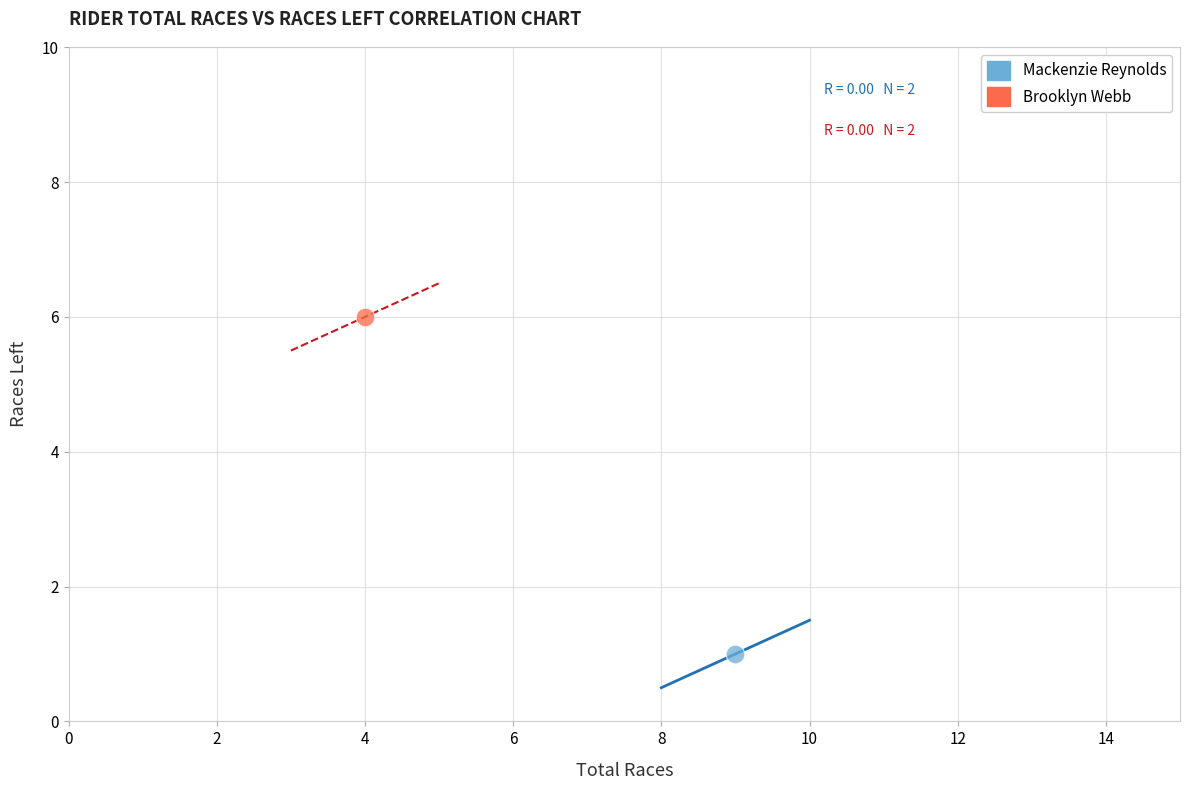

Which series contains the highest Y value?

Brooklyn Webb